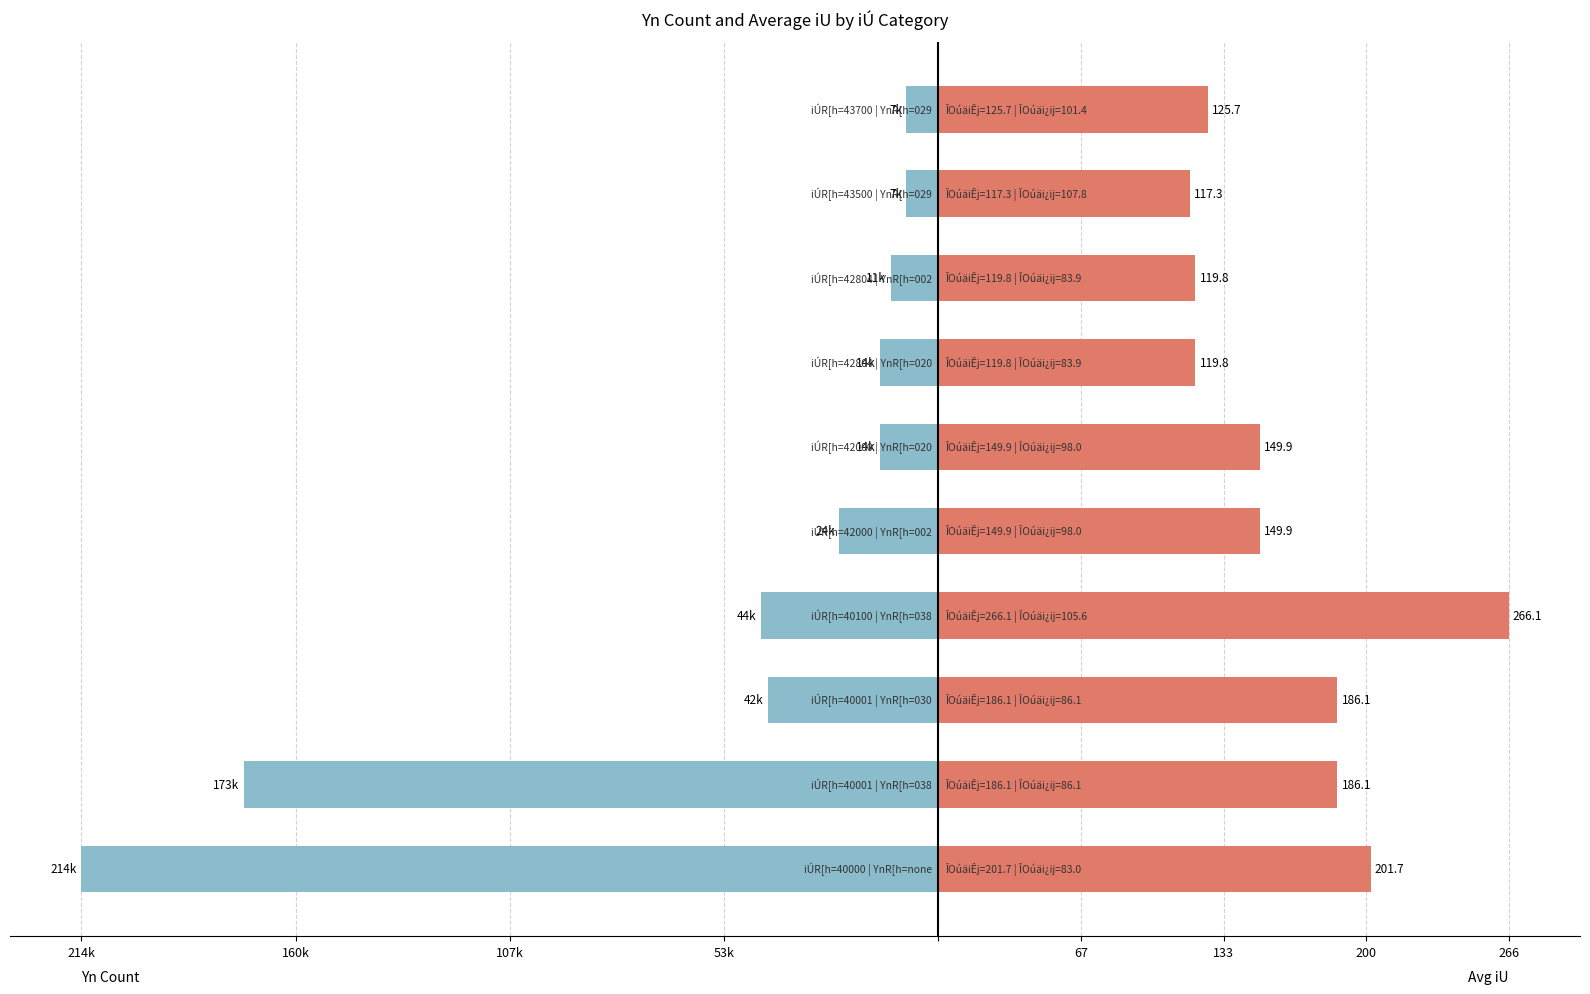

Does the chart contain stacked bars?

No